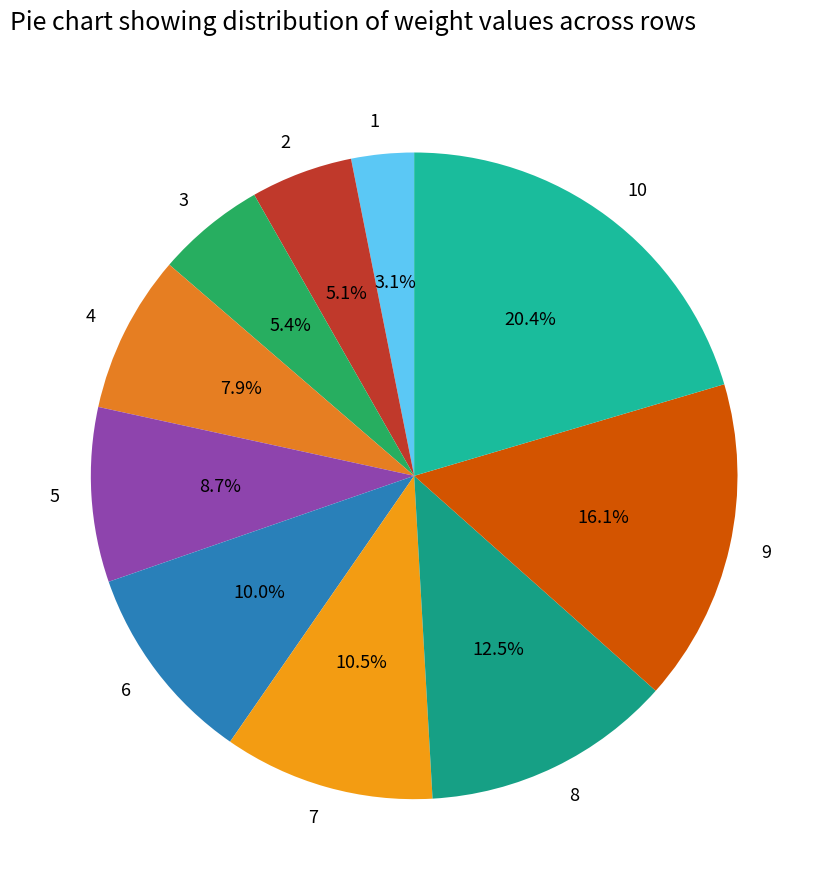

To the nearest percent, what is the combined percentage of 9 and 1?

19%